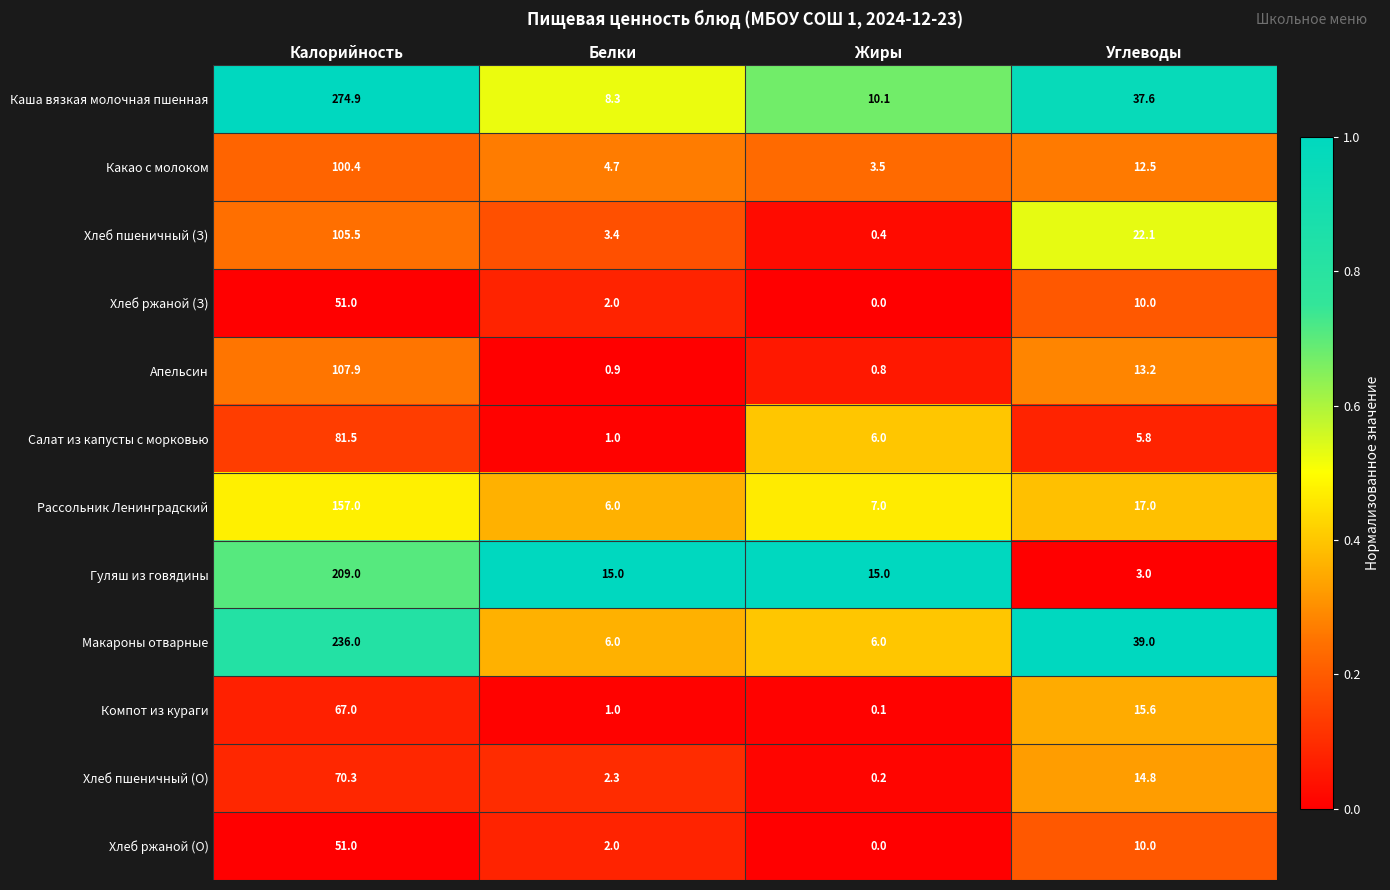

Count the number of data series in this chart.

12